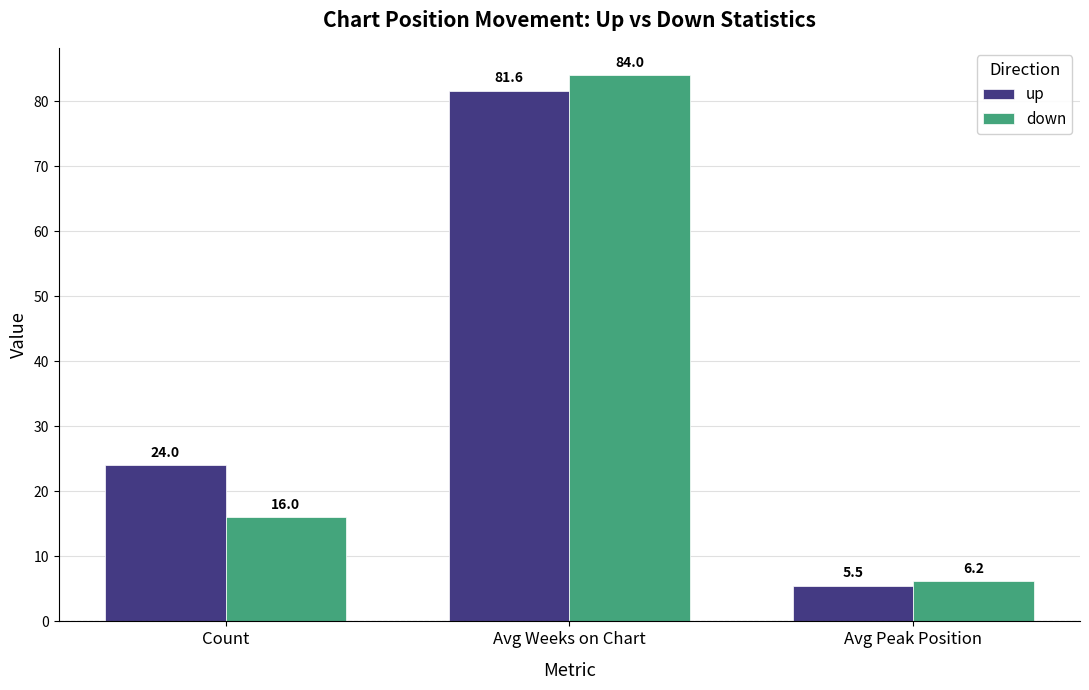

Where is up nearest to the value 43?

Count